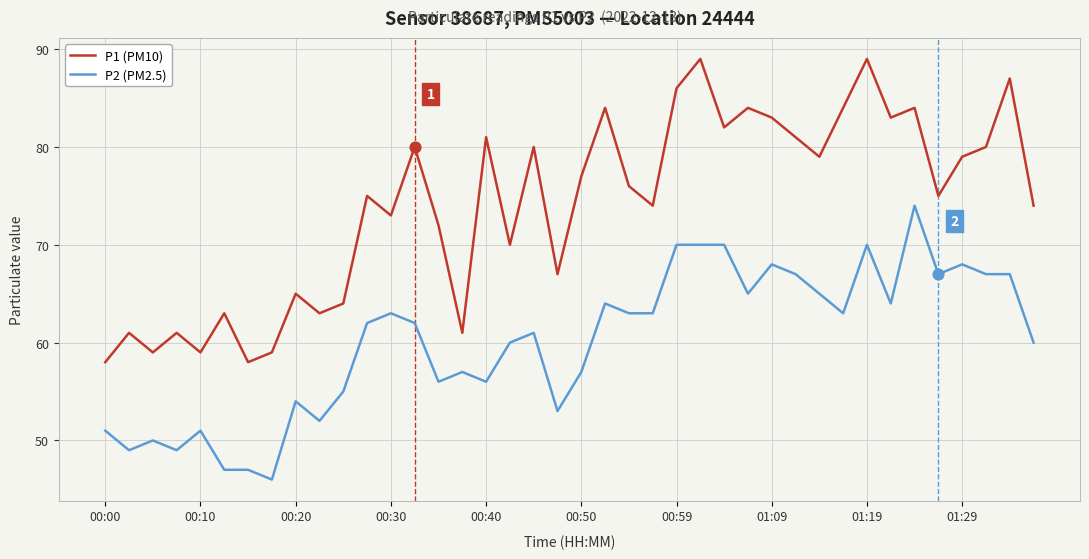

Which series has the widest spread of values?

P1 (PM10)